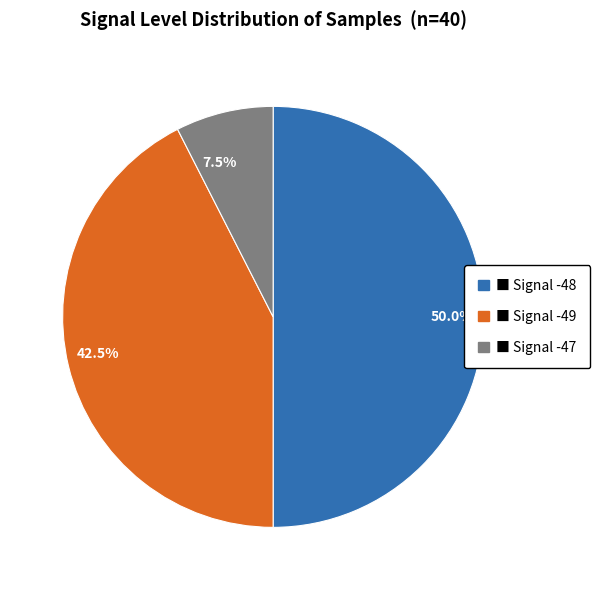

To the nearest percent, what is the average slice percentage?

33%